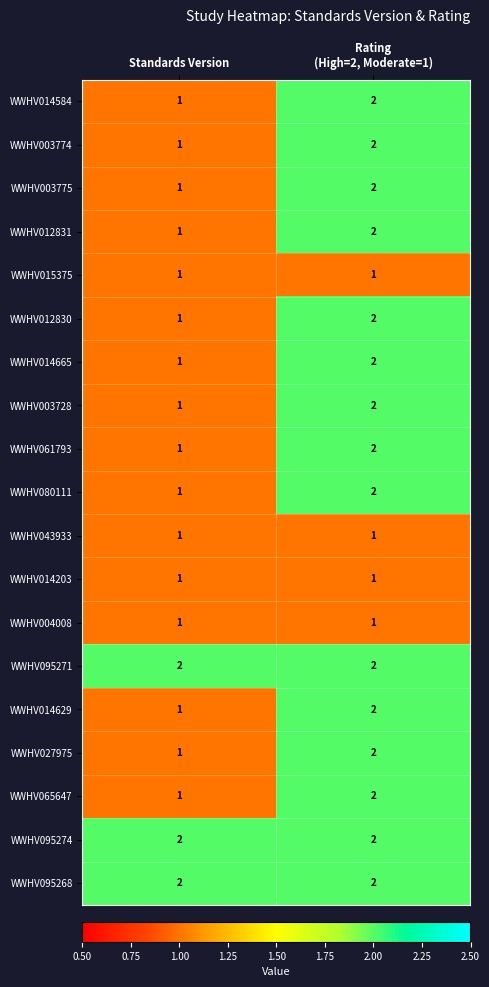

The value of WWHV003775 at Standards Version is 2. True or false?

False